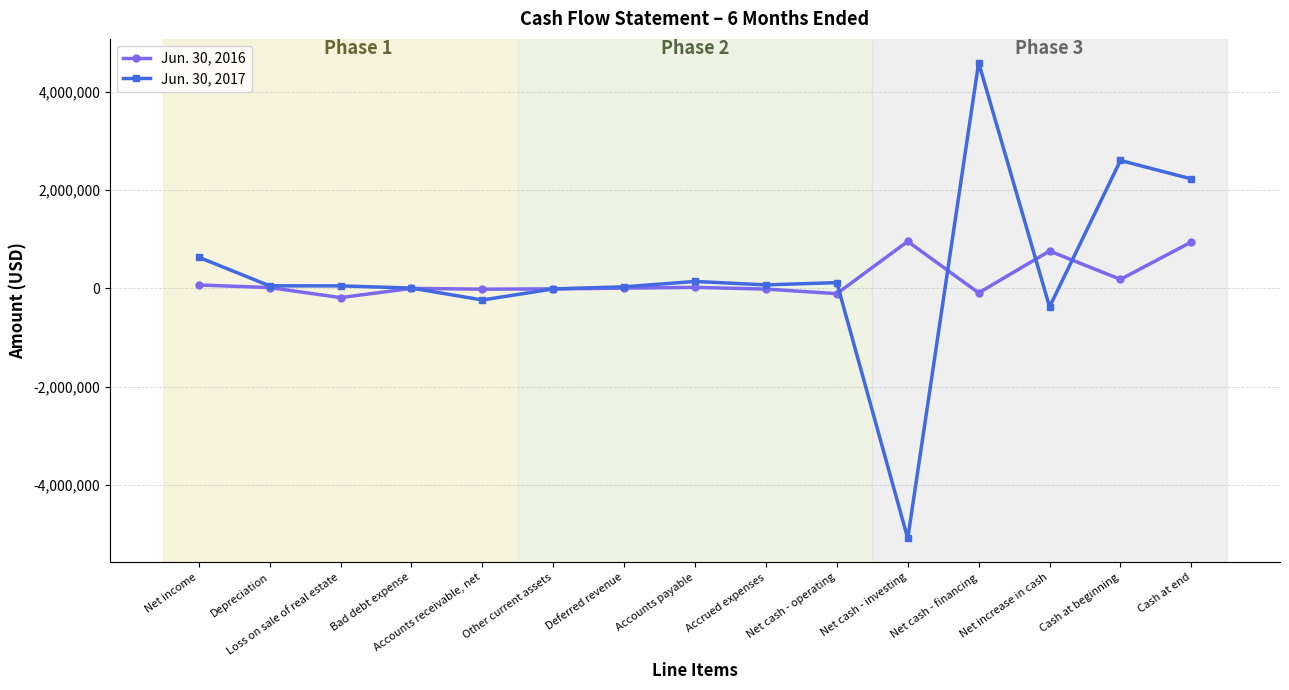

What is the difference between the highest and lowest values at Other current assets?

1156